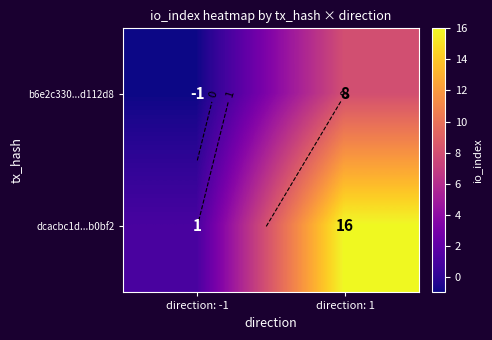

What is the sum of the b6e2c330...d112d8 values at direction: 1 and direction: -1?

7